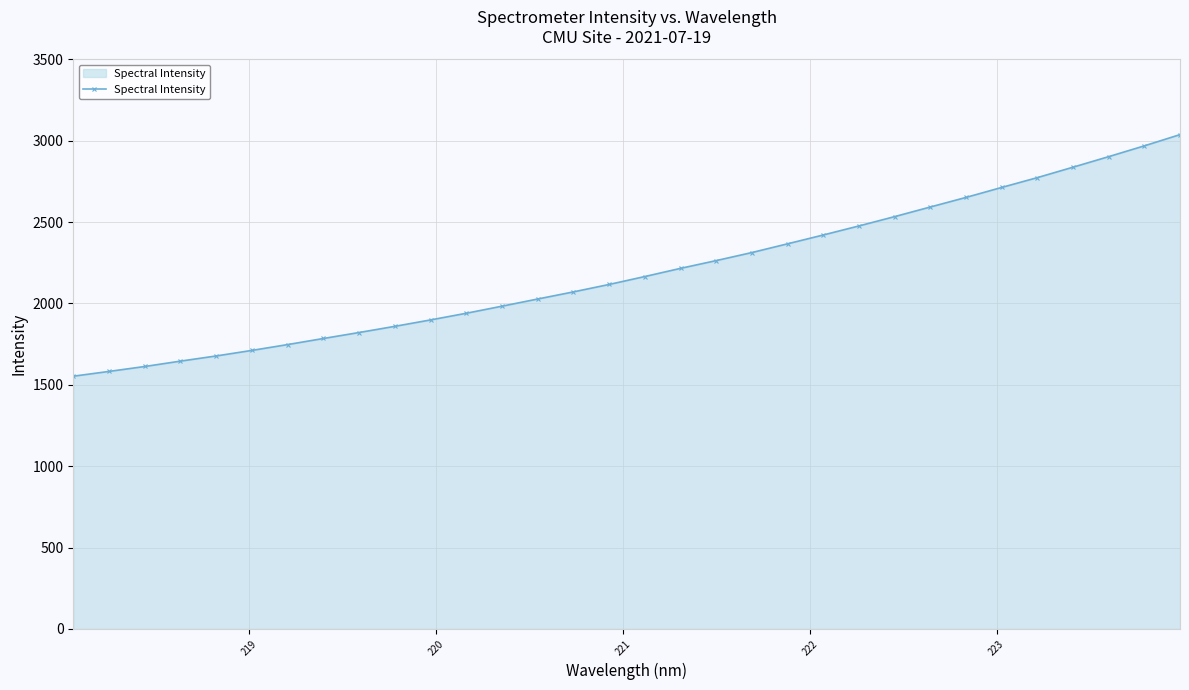

What is the value of the 11th point from the left?

1898.6